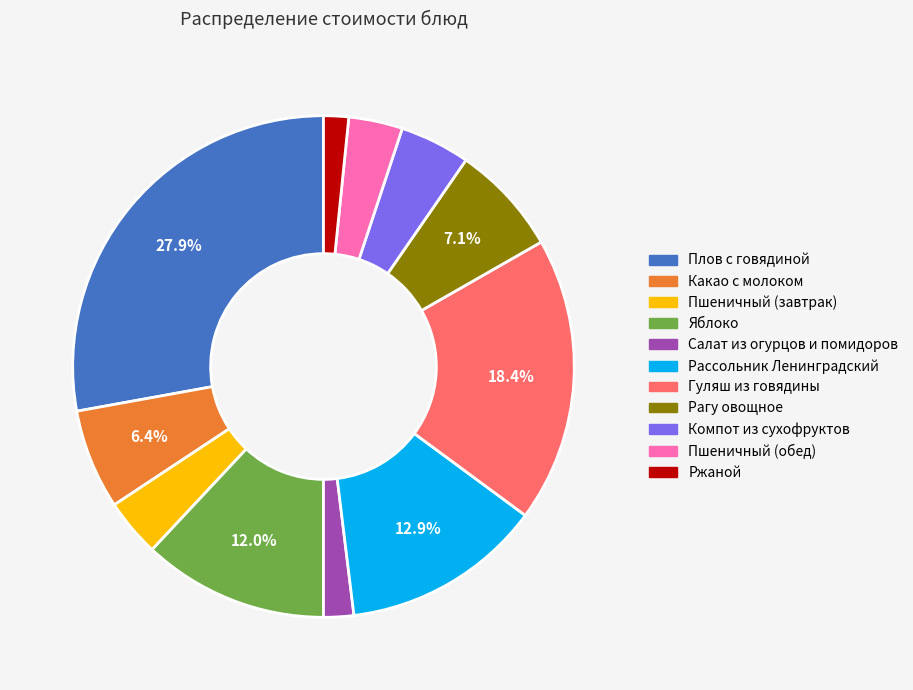

Which slice is the largest?

Плов с говядиной